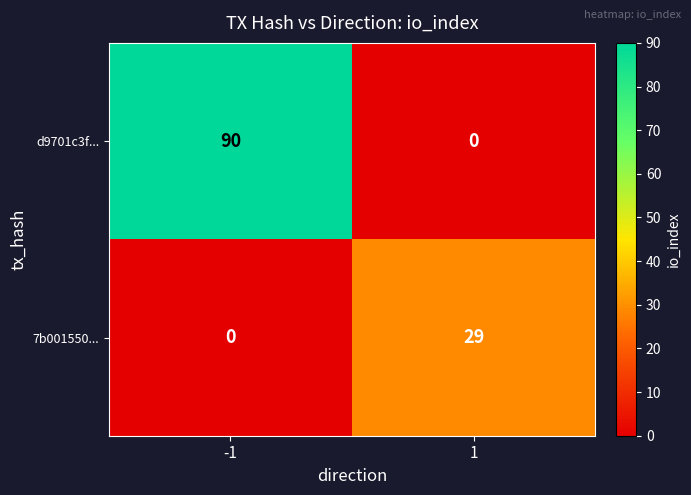

Between -1 and 1, which series saw the biggest shift?

d9701c3f...